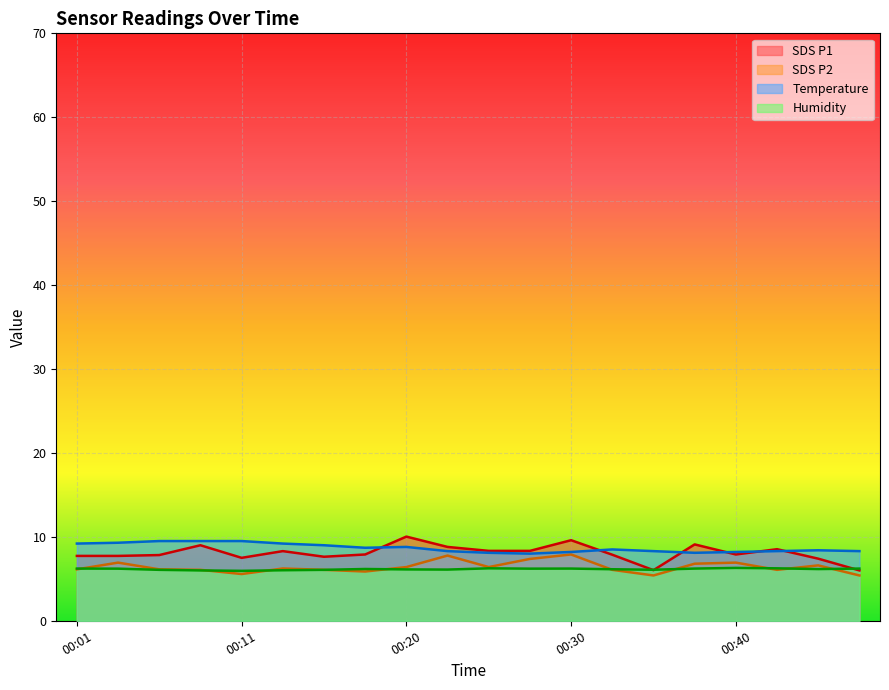

At 00:06, list the series in order from smallest to largest.

Humidity, SDS_P2, SDS_P1, Temp